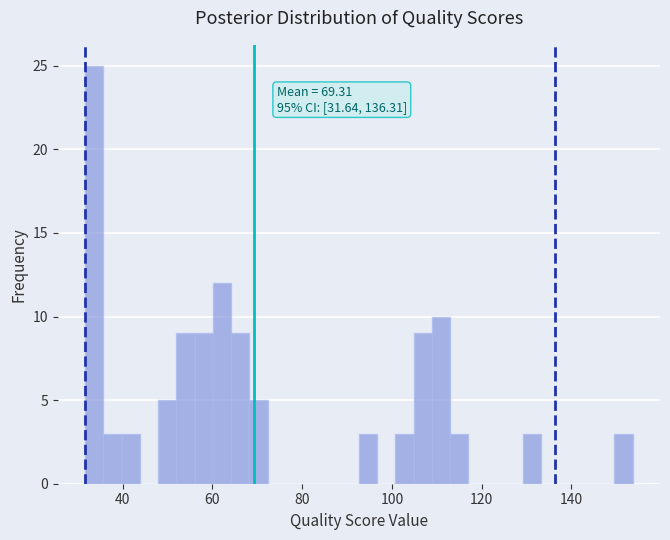

Read against the x-axis, roughly where is the centre of the tallest bar?

34